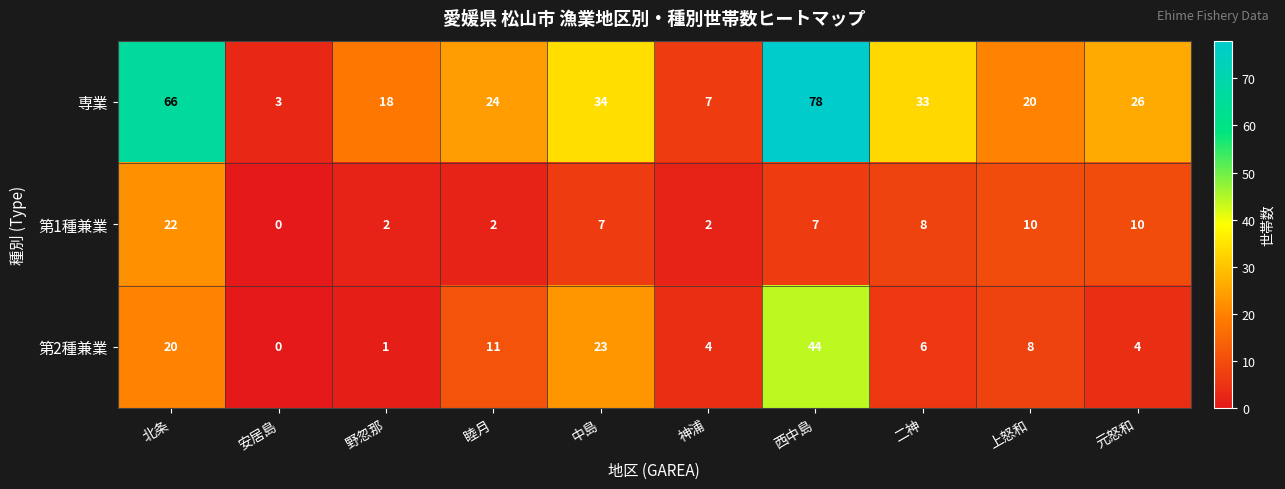

The 第2種兼業 series shows 11 at 睦月. True or false?

True